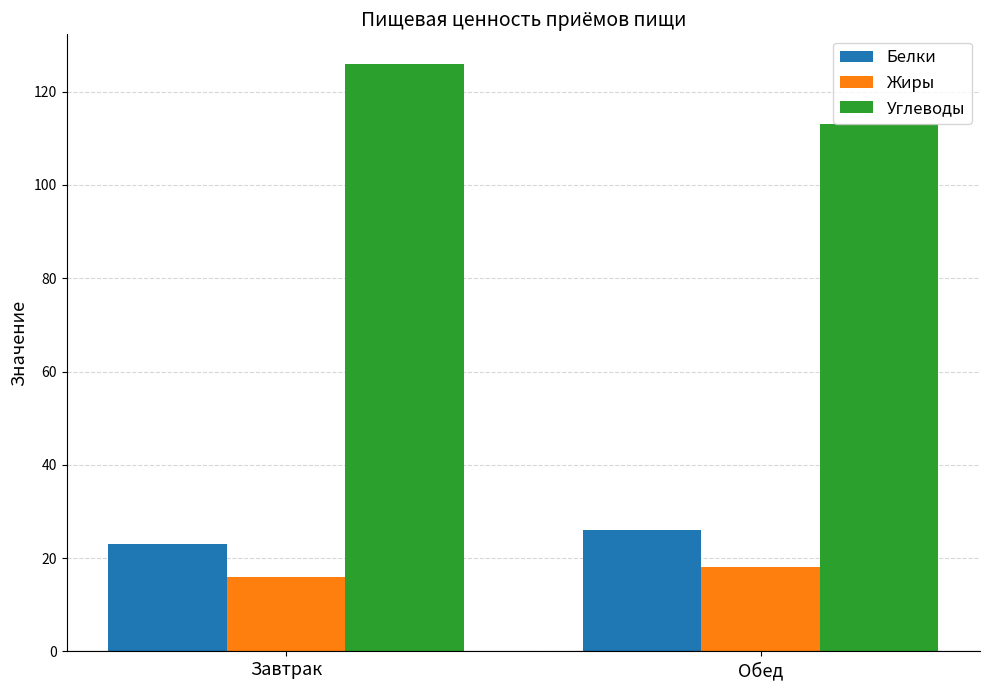

Which series changed the most between Завтрак and Обед?

Углеводы